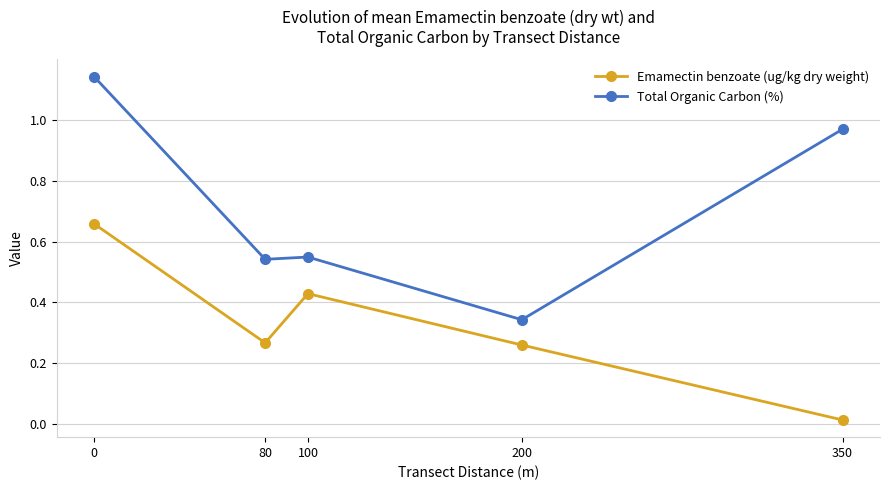

True or false: Emamectin benzoate (ug/kg dry weight) and Total Organic Carbon (%) cross at least once.

False